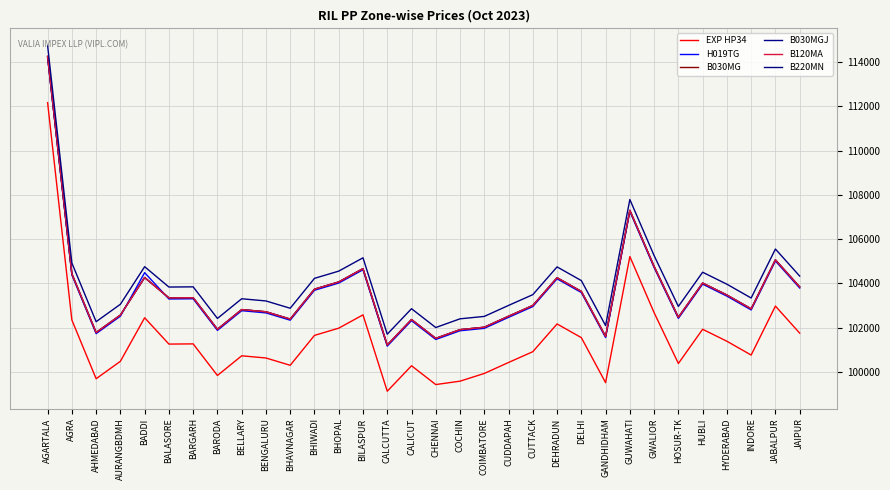

At how many categories does at least one series exceed 99839?

32